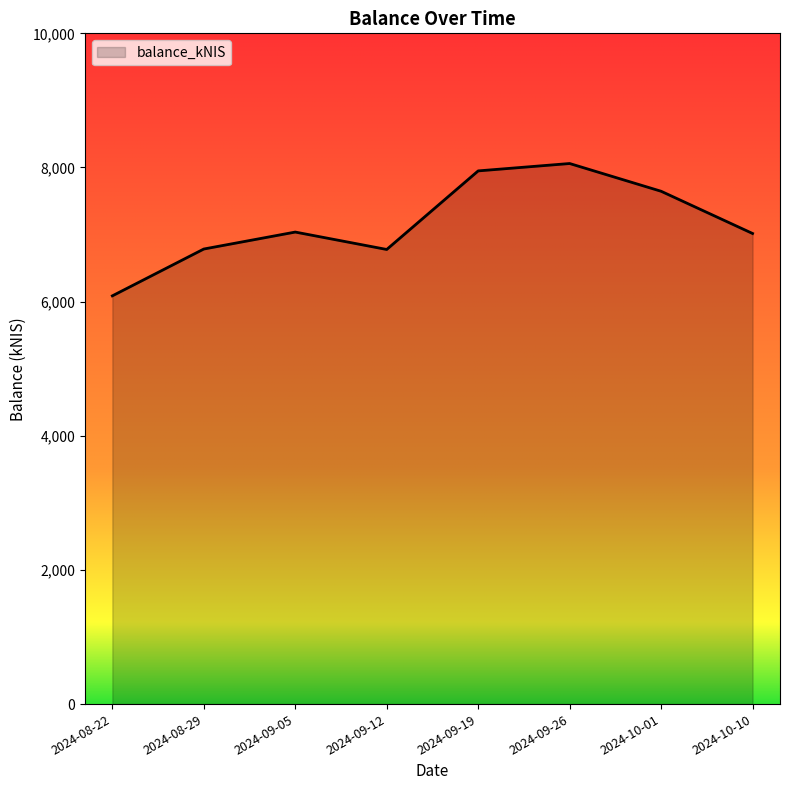

Read the value at 2024-10-10.

7016.0